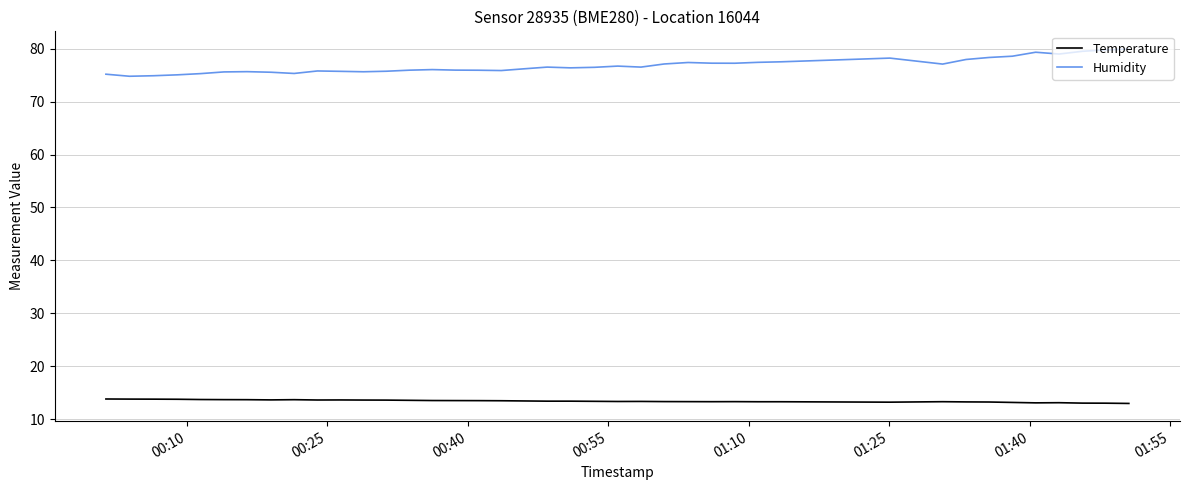

True or false: Humidity and Temperature cross at least once.

False